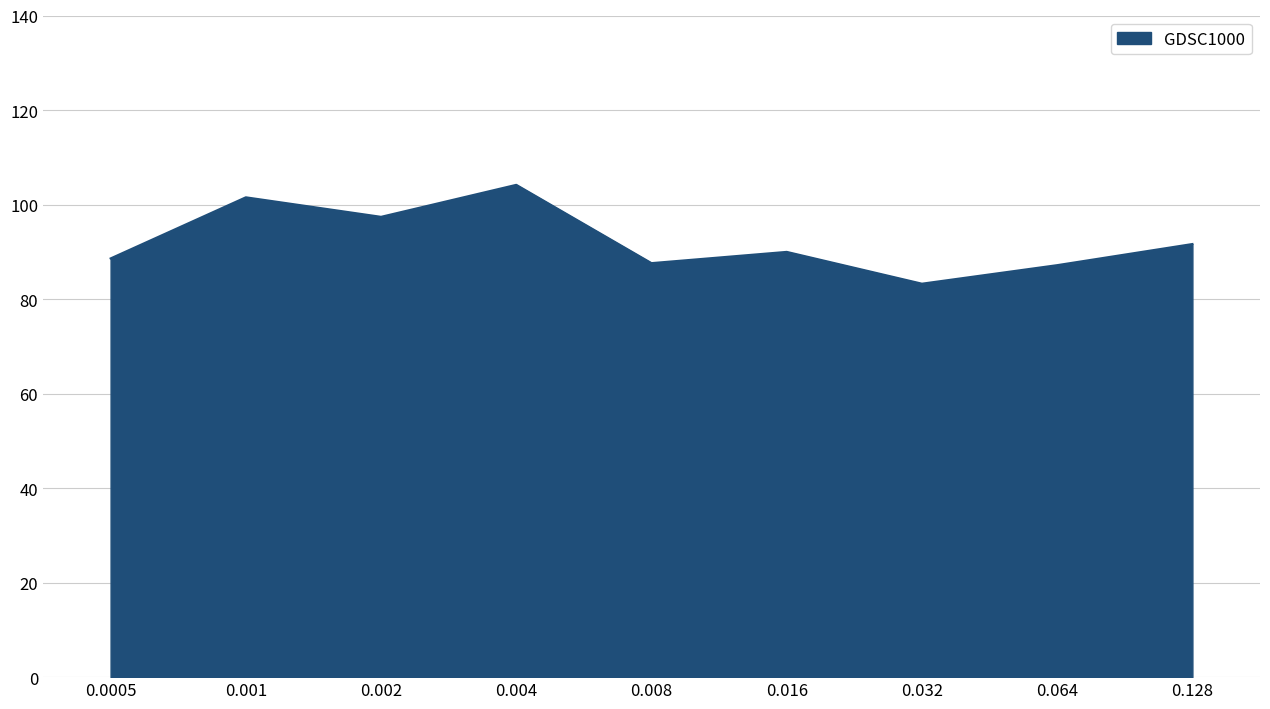

What is the ratio of the value at 0.0005 to the value at 0.016?

1.0